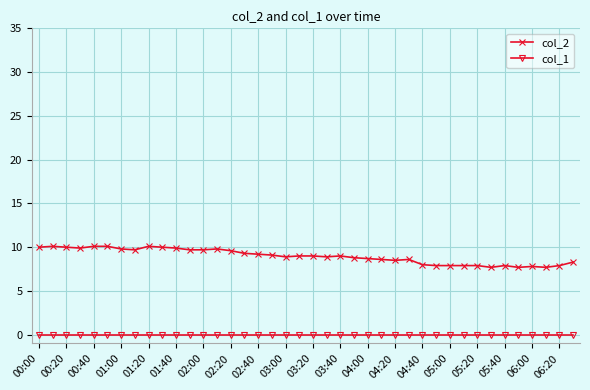

What are all the series names shown in the legend?

col_2, col_1